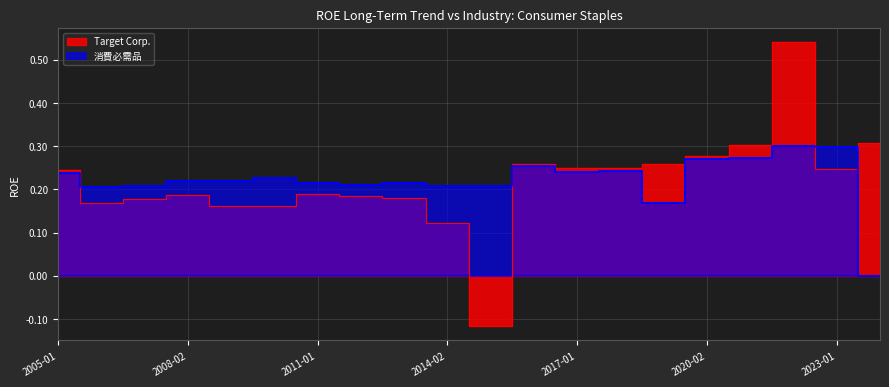

List the labels in order of Target Corp. value, largest first.

2022-01-29, 2024-02-03, 2021-01-30, 2020-02-01, 2019-02-02, 2016-01-30, 2018-02-03, 2017-01-28, 2023-01-28, 2005-01-29, 2011-01-29, 2008-02-02, 2012-01-28, 2013-02-02, 2007-02-03, 2006-01-28, 2010-01-30, 2009-01-31, 2014-02-01, 2015-01-31